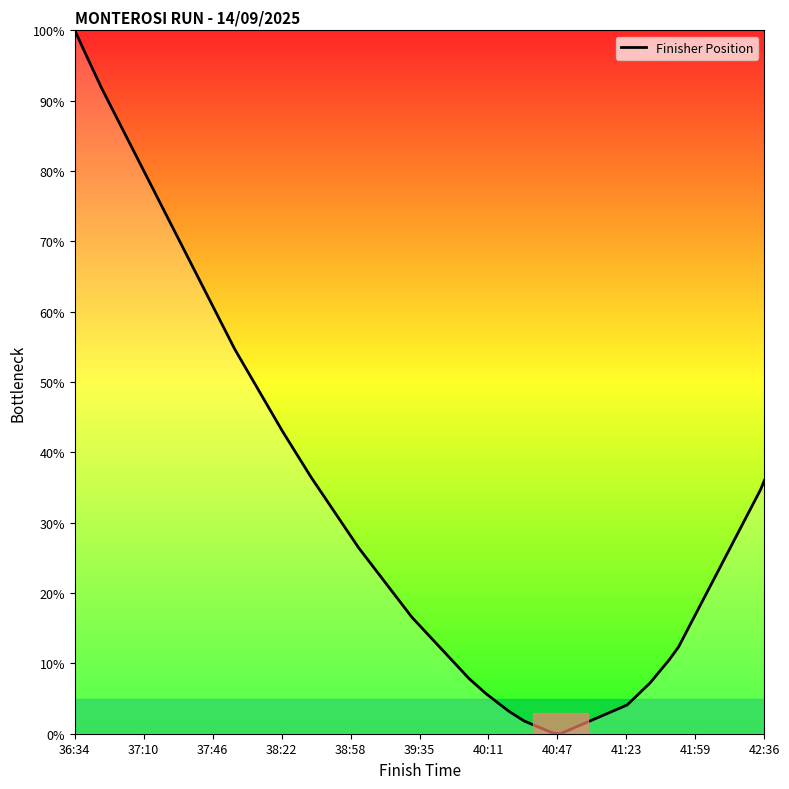

What is the sum of all values?

589.4